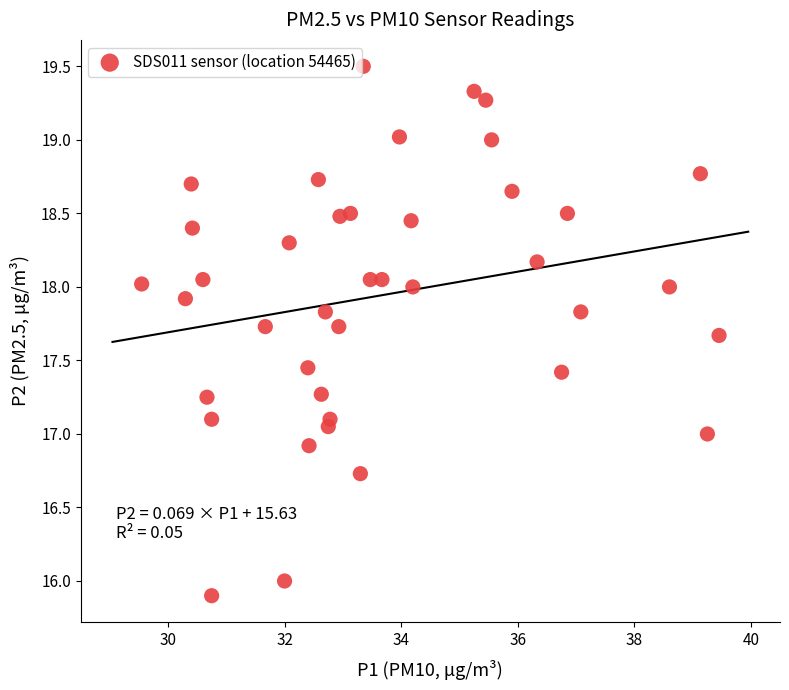

What is the range of Y values (max minus min)?

3.6